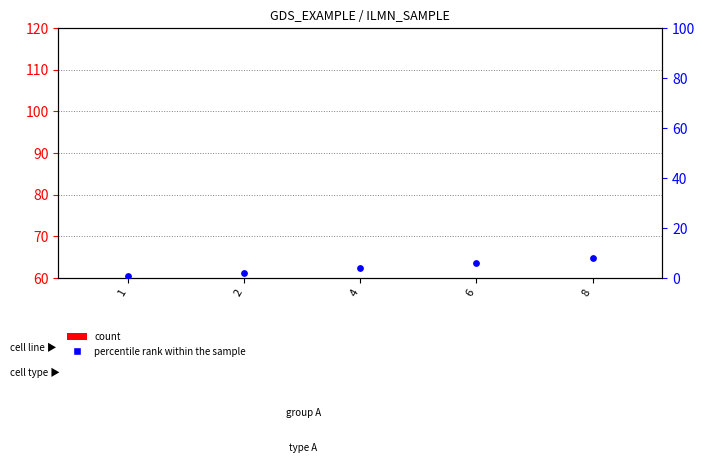

Which series contains the highest Y value?

count